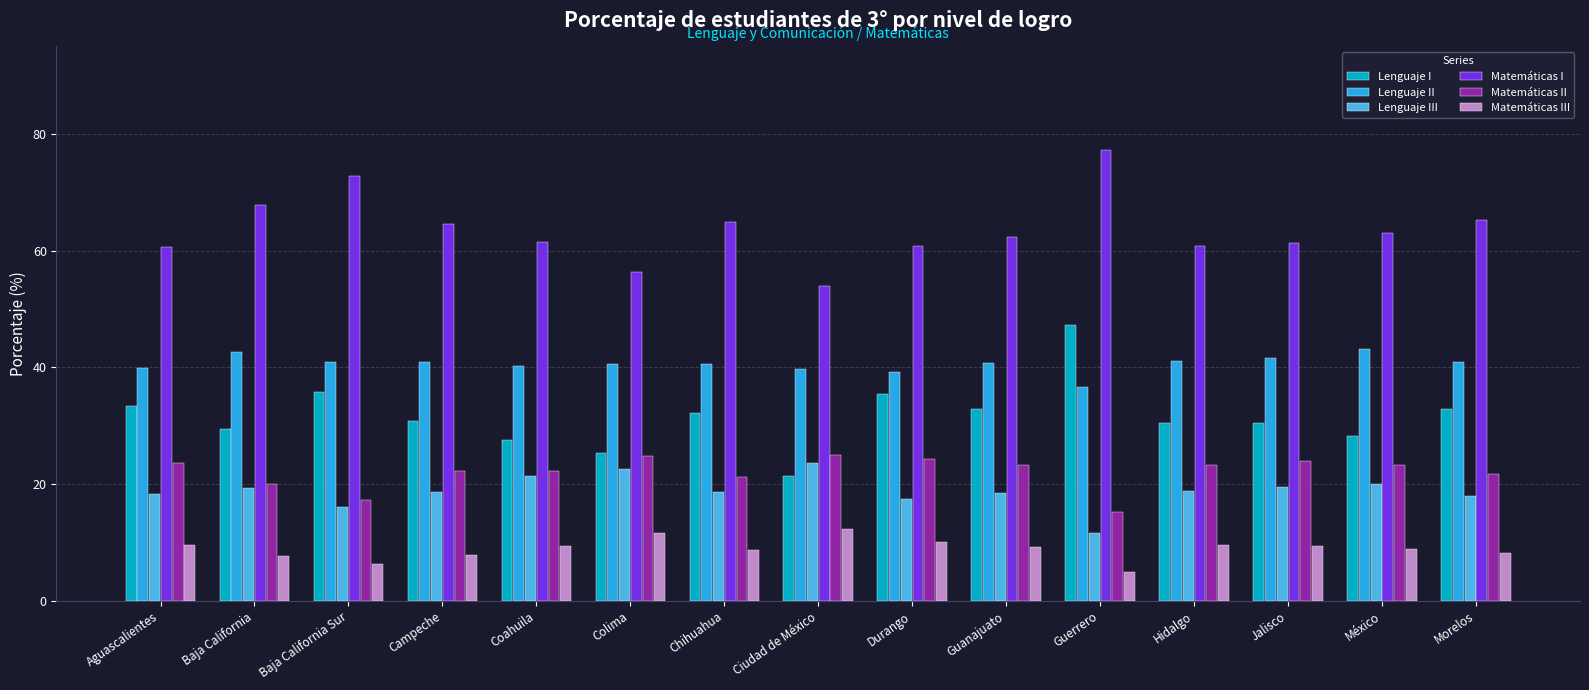

True or false: Lenguaje I has a value of 21.4 at Ciudad de México.

True